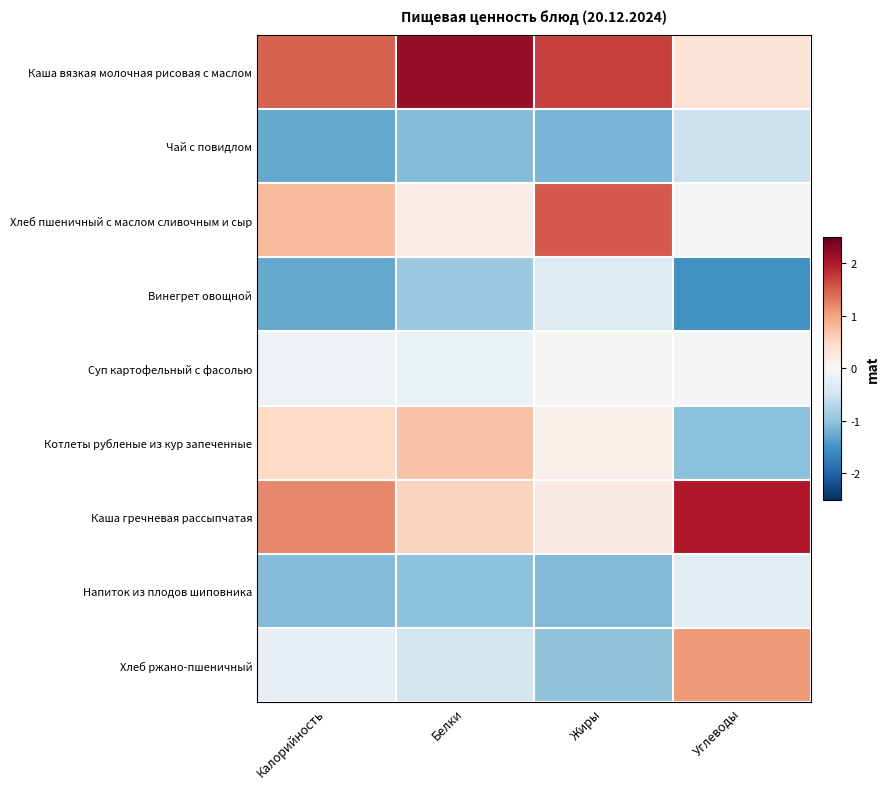

What is the difference between the highest and lowest values at Жиры?

2.9